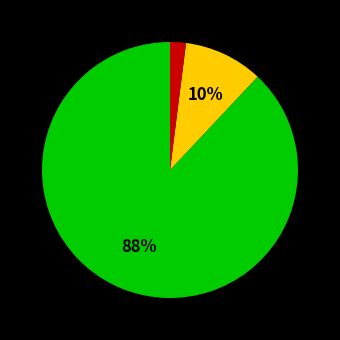

Is there any slice that represents more than half of the pie?

Yes